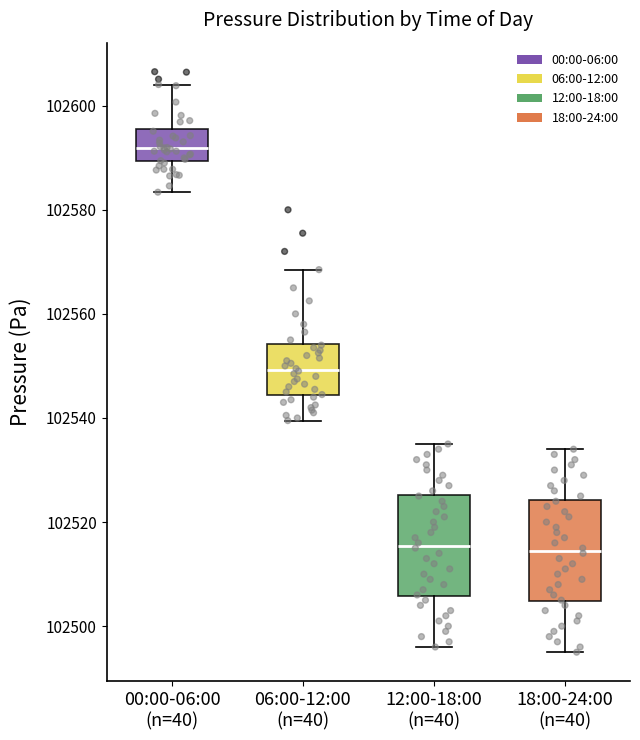

Reading left to right, transcribe this box plot: for each box, give where its median line is, the range the box spans, and where its two whiskers end, as read against the y-axis. The values are not printed on the chart, so give them approximately, as read against the axis.

00:00-06:00 (n=40): median 102592, box 102590 to 102596, whiskers 102584 to 102604
06:00-12:00 (n=40): median 102550, box 102544 to 102554, whiskers 102540 to 102568
12:00-18:00 (n=40): median 102516, box 102506 to 102526, whiskers 102496 to 102536
18:00-24:00 (n=40): median 102514, box 102504 to 102524, whiskers 102496 to 102534